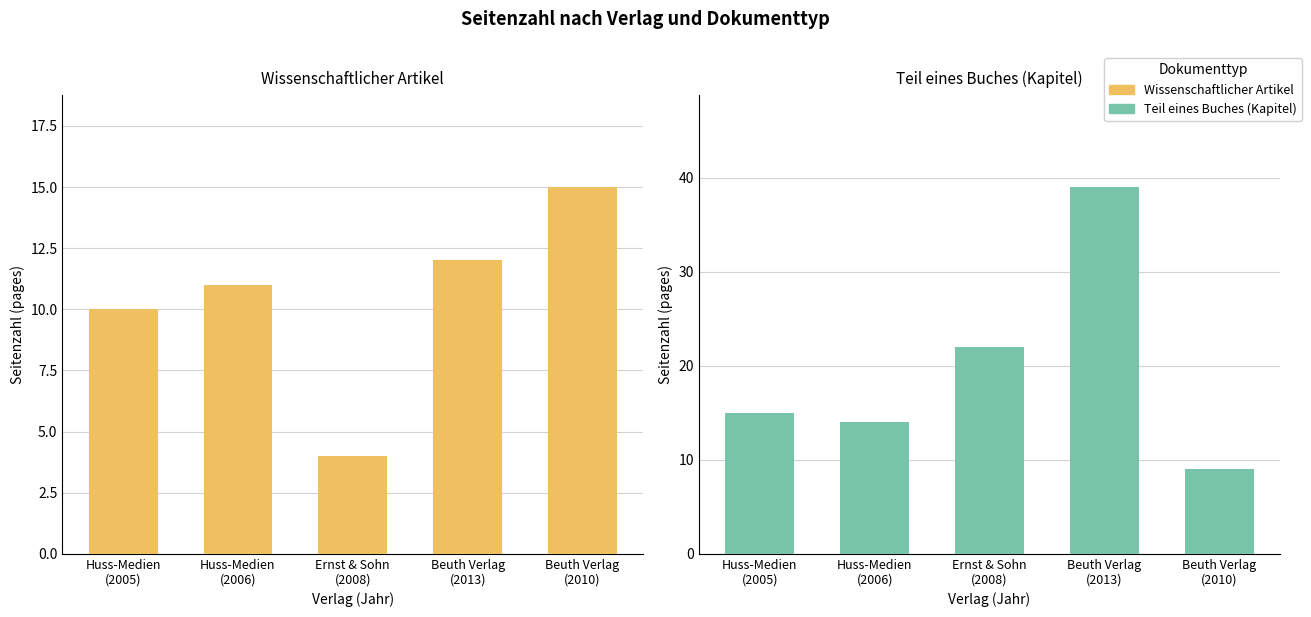

Between Huss-Medien
(2005) and Beuth Verlag
(2010), which series saw the biggest shift?

Teil eines Buches (Kapitel)